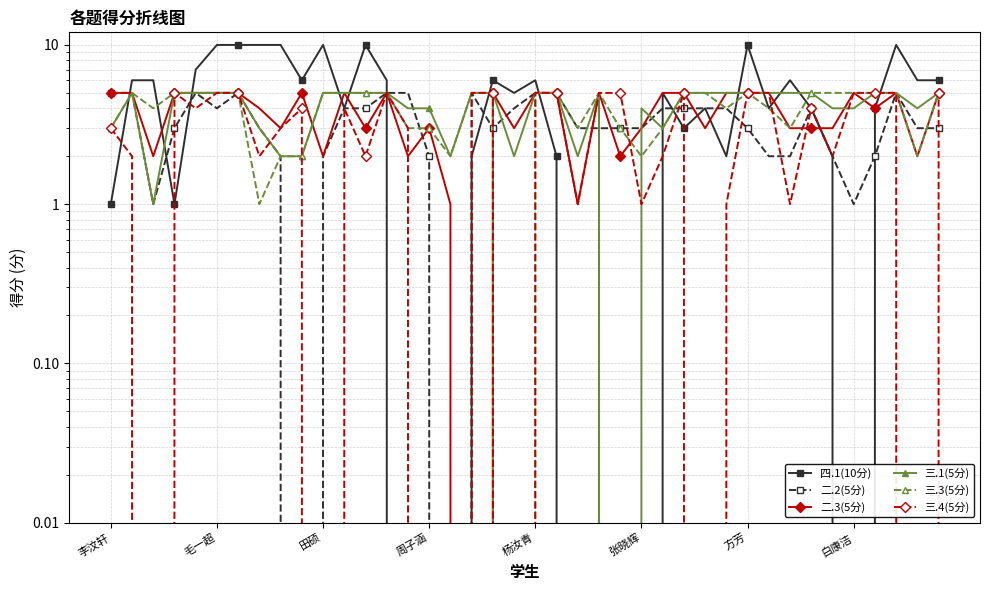

In 二.3(5分), how many points are higher than both neighbors (excluding endpoints)?

8